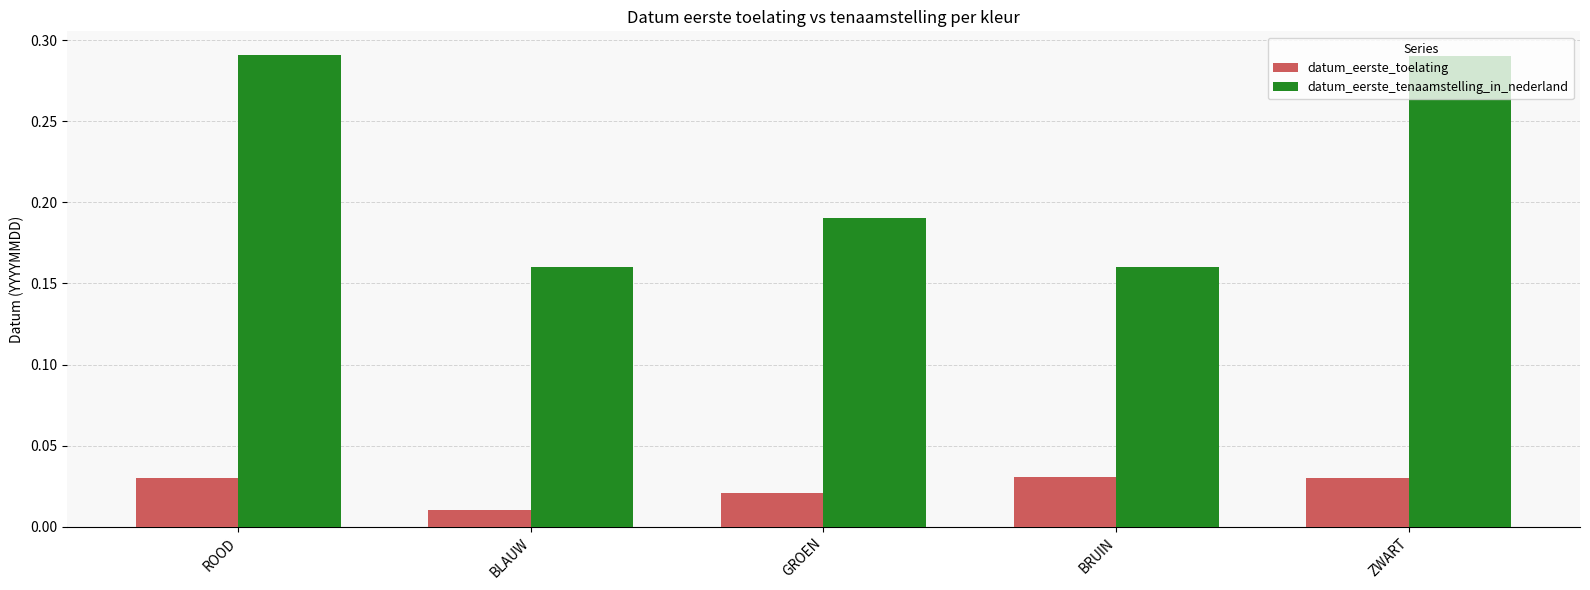

At how many categories does at least one series exceed 0?

5